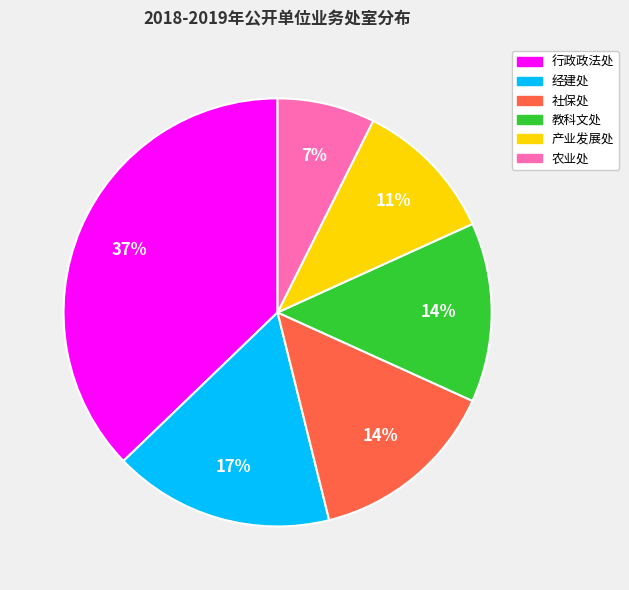

Does 产业发展处 account for over 50% of the chart?

No